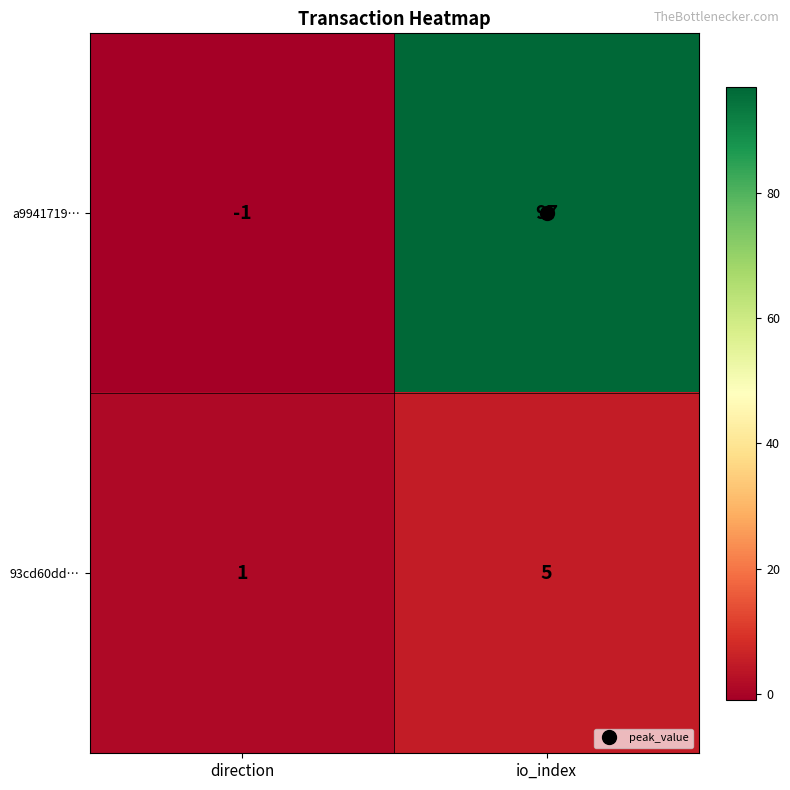

Where is 93cd60dd… nearest to the value 3?

direction